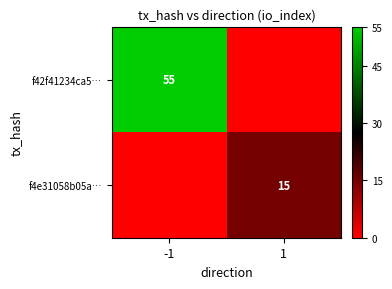

Is it true that f4e31058b05a… equals 20 at 1?

False